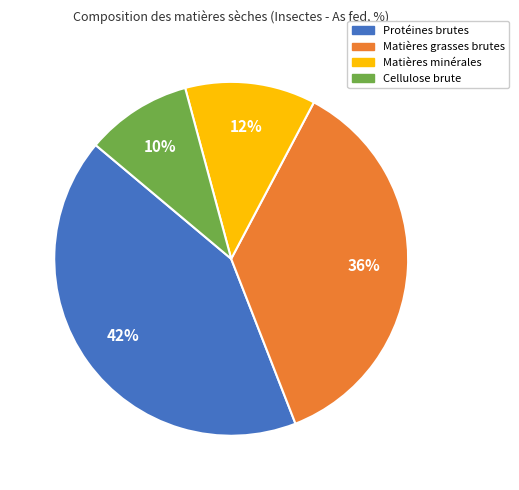

True or false: Protéines brutes accounts for 31% of the total.

False